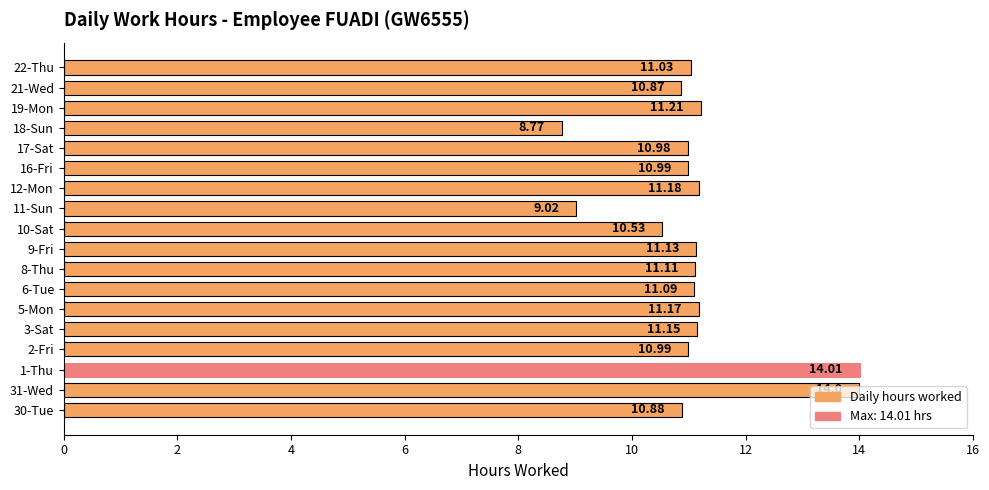

Between 10-Sat and 17-Sat, which is larger?

17-Sat